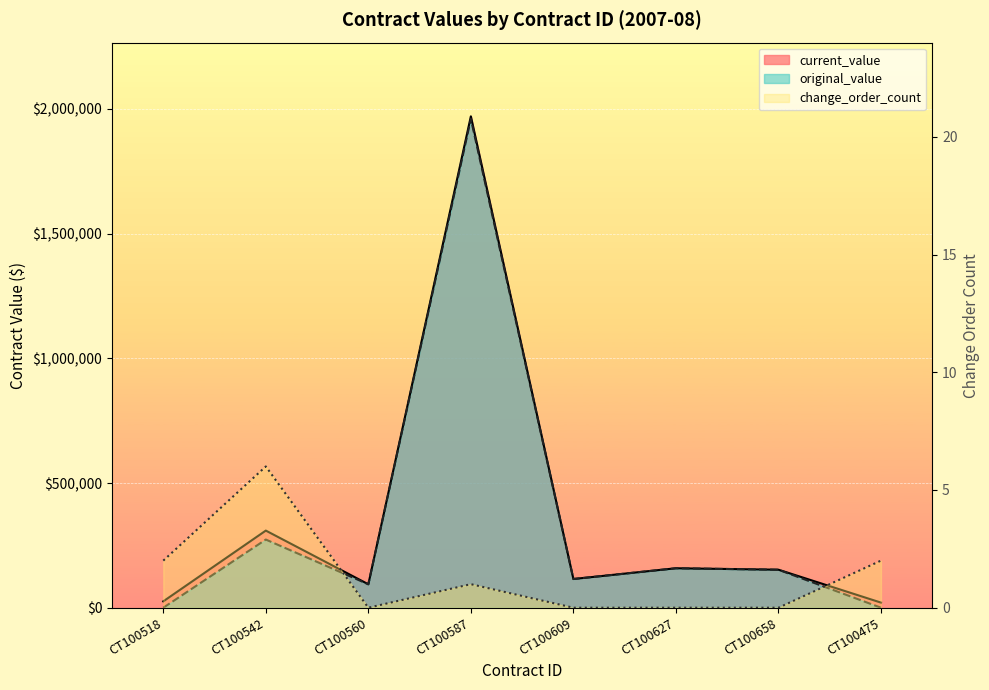

How many lines are shown in the chart?

3